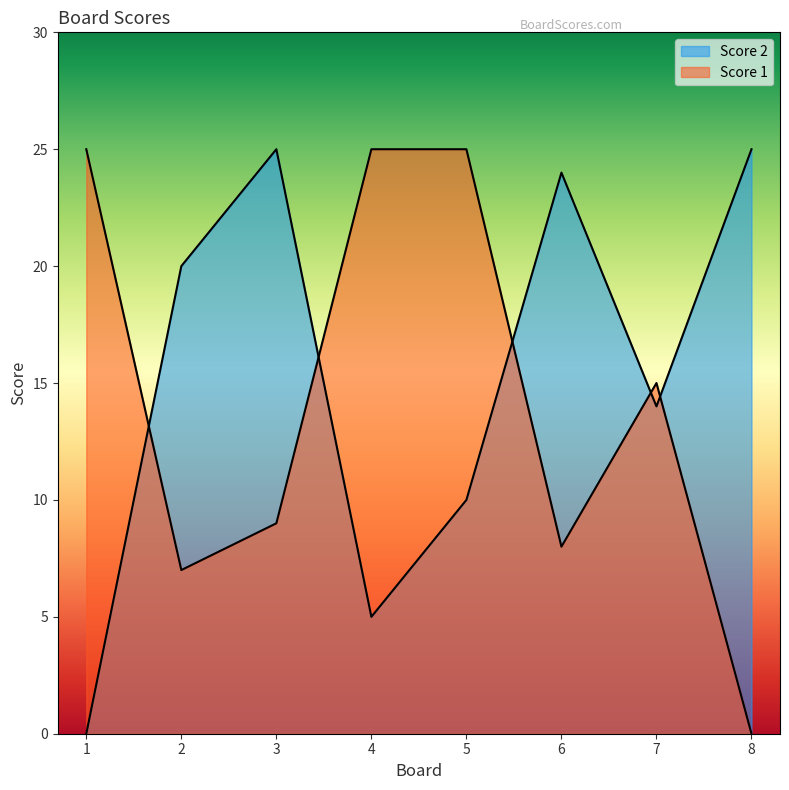

Which series has the largest range (max minus min)?

Score 1